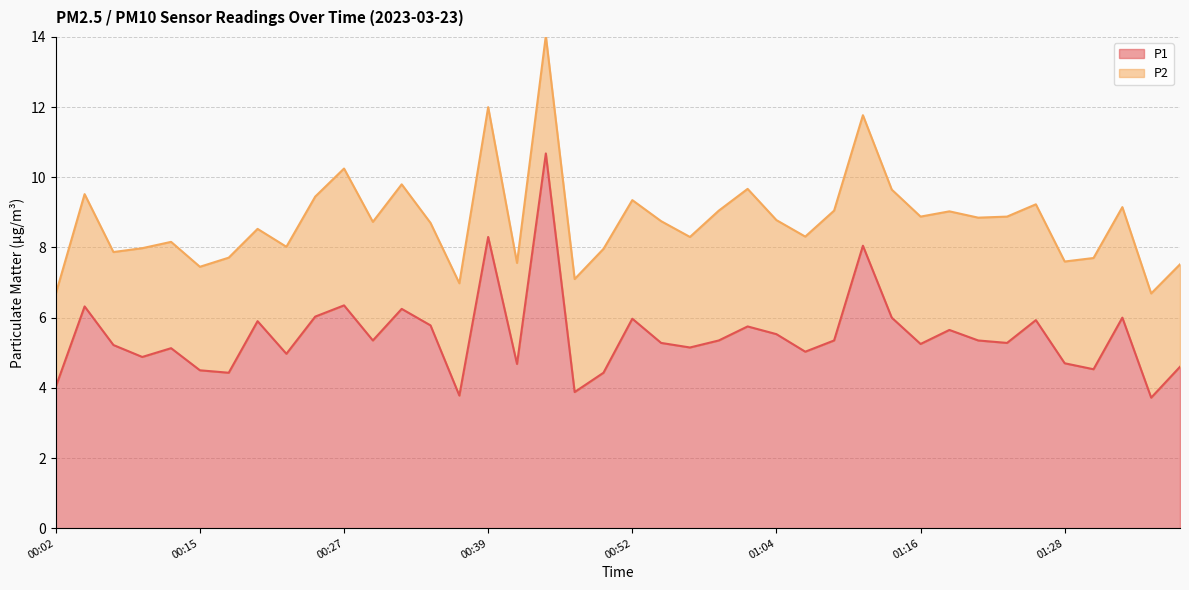

Where is the first local maximum?

00:05